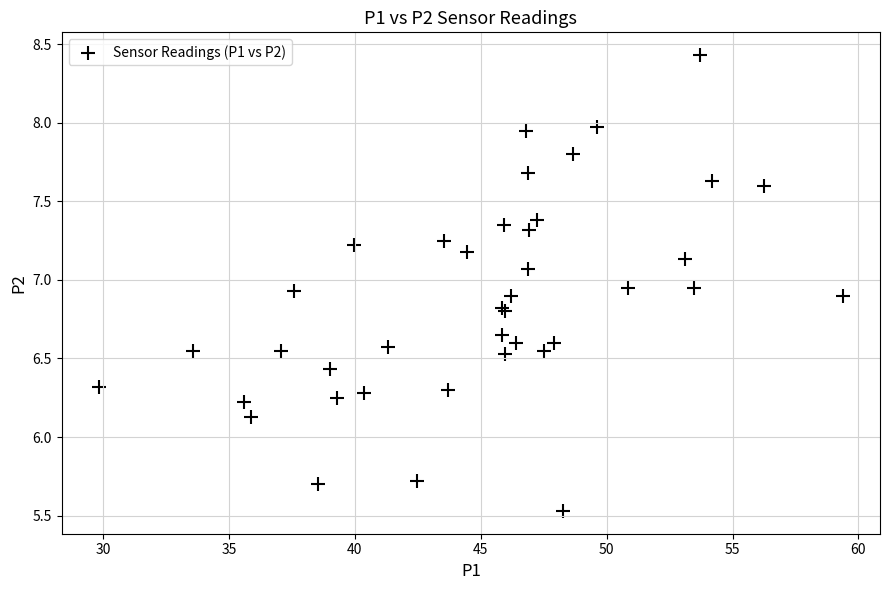

What Y value in the scatter plot is closest to 6?

6.1